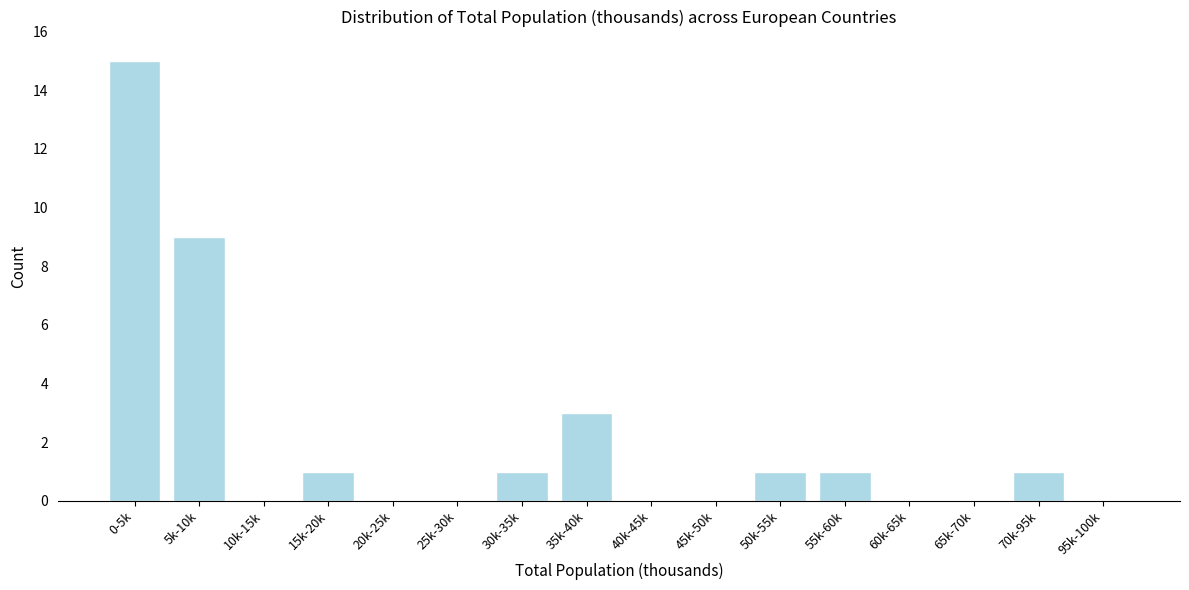

Reading right to left, transcribe all the data shown in this chart.

95k-100k=0	70k-95k=1	65k-70k=0	60k-65k=0	55k-60k=1	50k-55k=1	45k-50k=0	40k-45k=0	35k-40k=3	30k-35k=1	25k-30k=0	20k-25k=0	15k-20k=1	10k-15k=0	5k-10k=9	0-5k=15